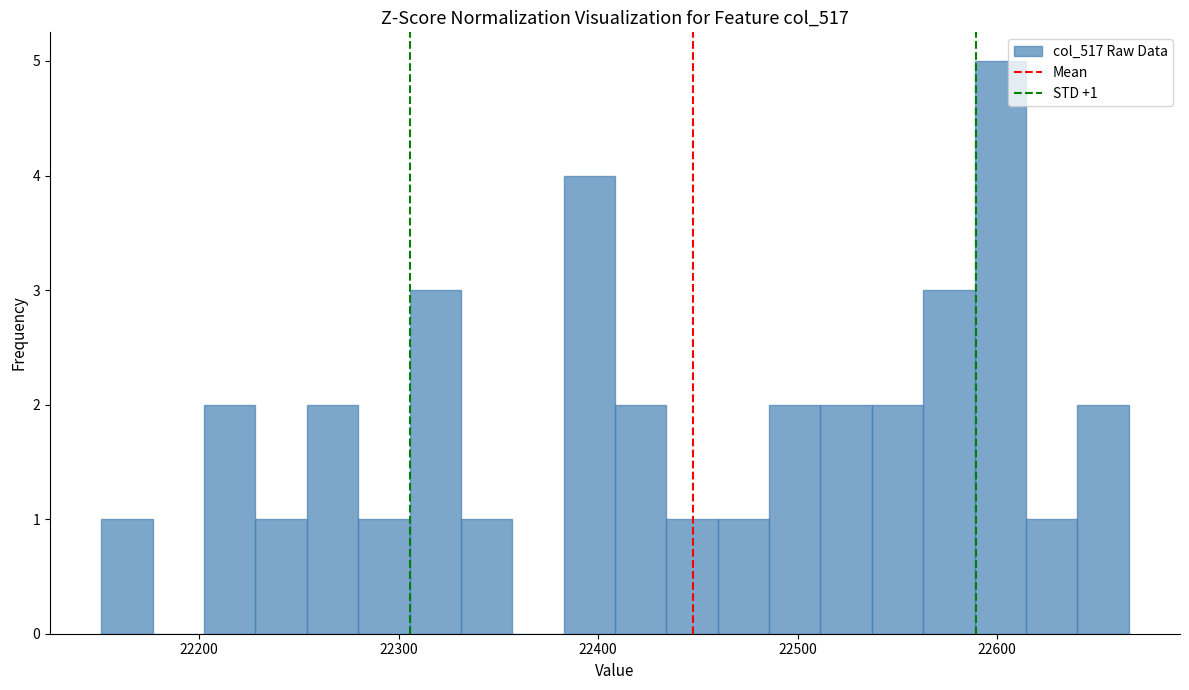

Read against the x-axis, roughly where is the centre of the tallest bar?

22600